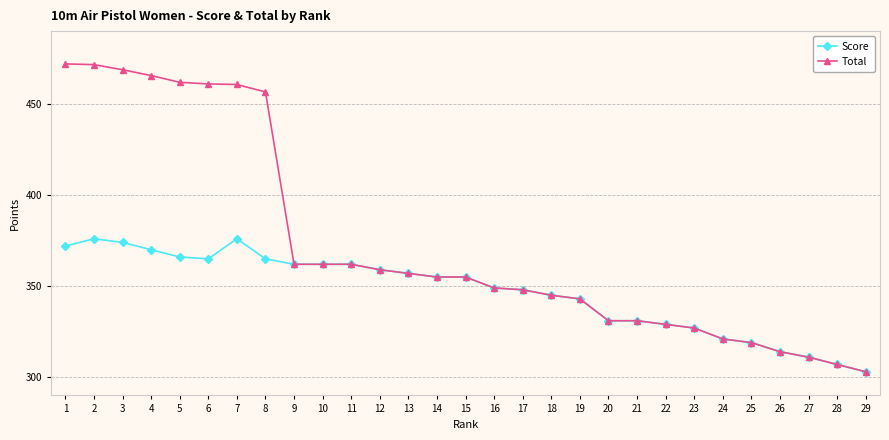

The value of Score at 23 is 473.9. True or false?

False